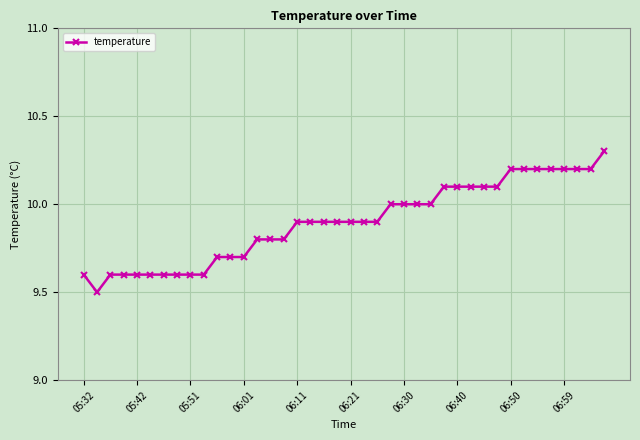

What is the difference between the maximum and minimum values?

0.8